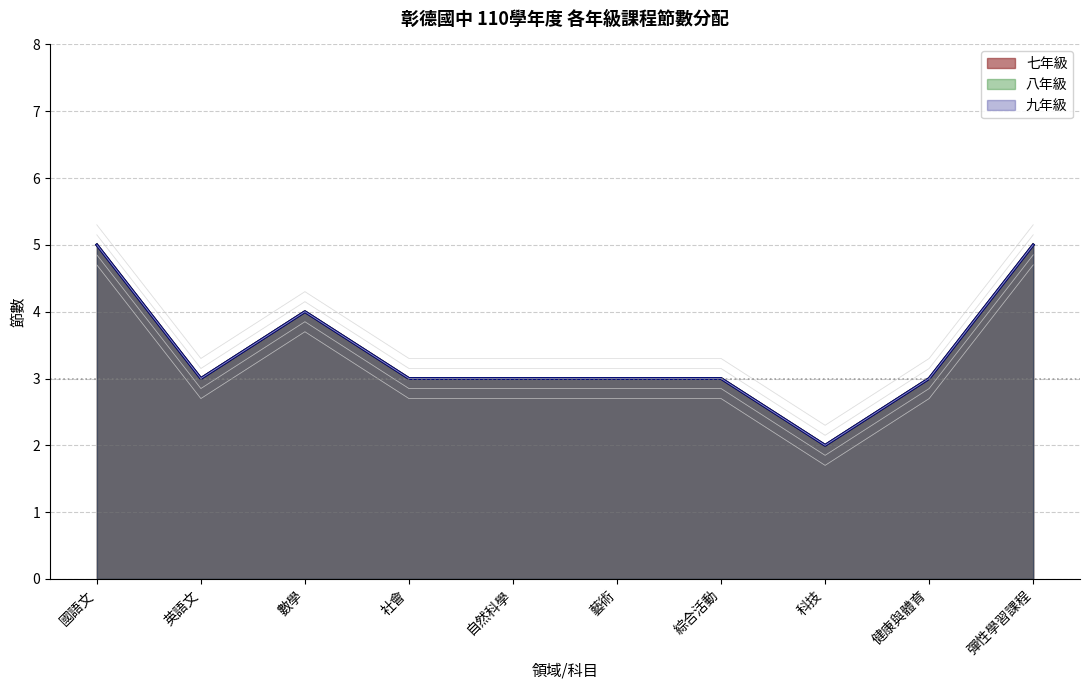

Count the 八年級 values in the range 3 to 4.

7